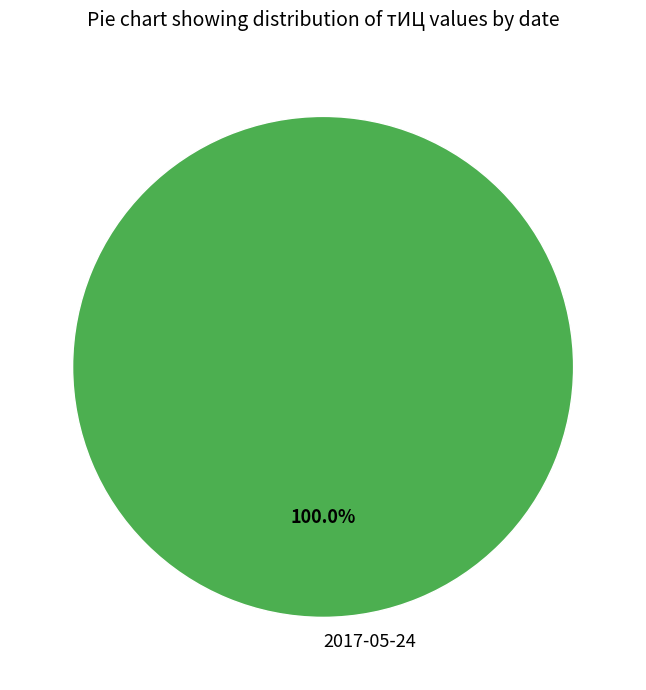

To the nearest percent, what portion does 2017-05-24 represent?

100%